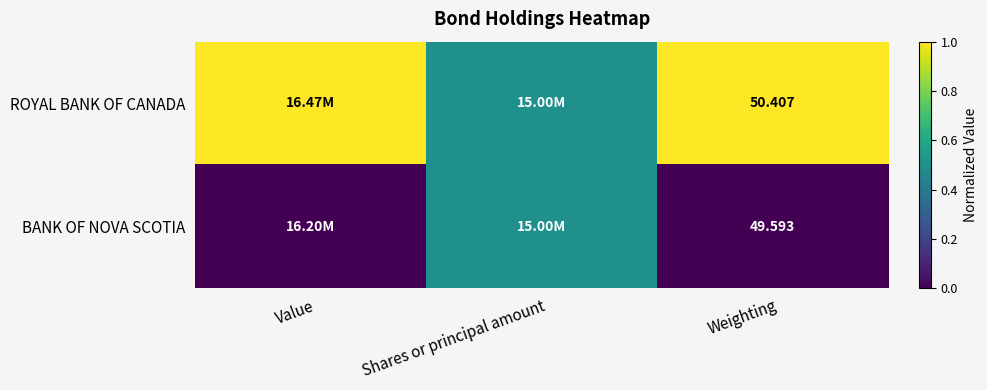

What is the average value of the ROYAL BANK OF CANADA series?

0.8